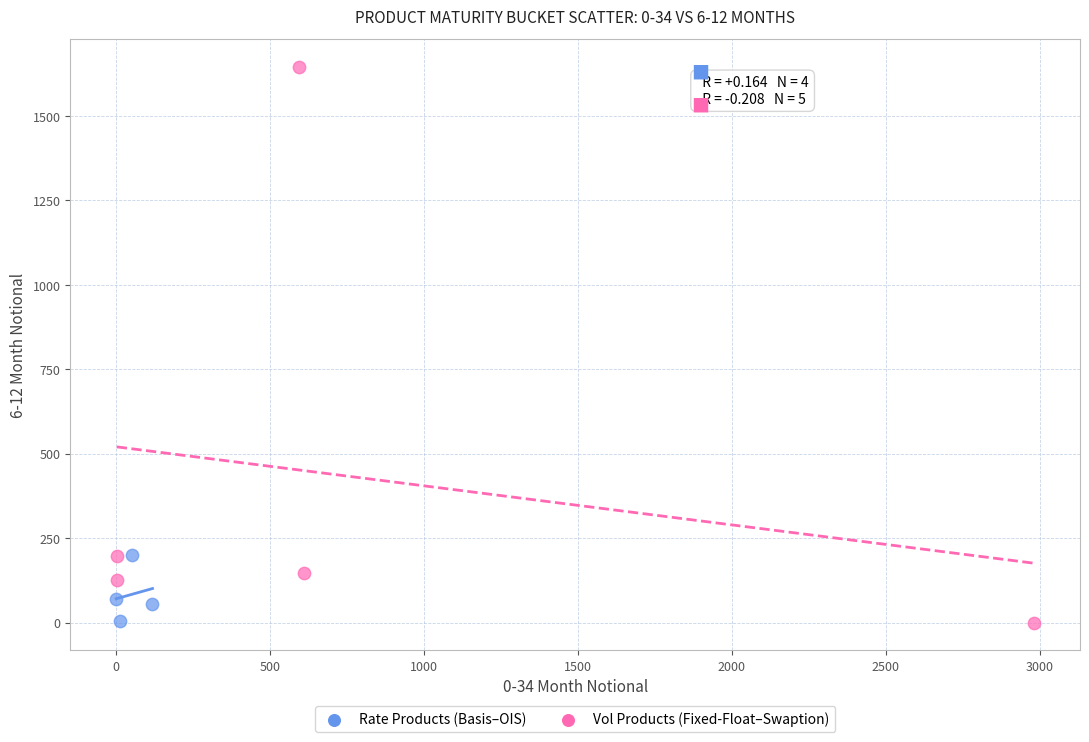

What are all the series names shown in the legend?

Rate Products (Basis–OIS), Vol Products (Fixed-Float–Swaption)